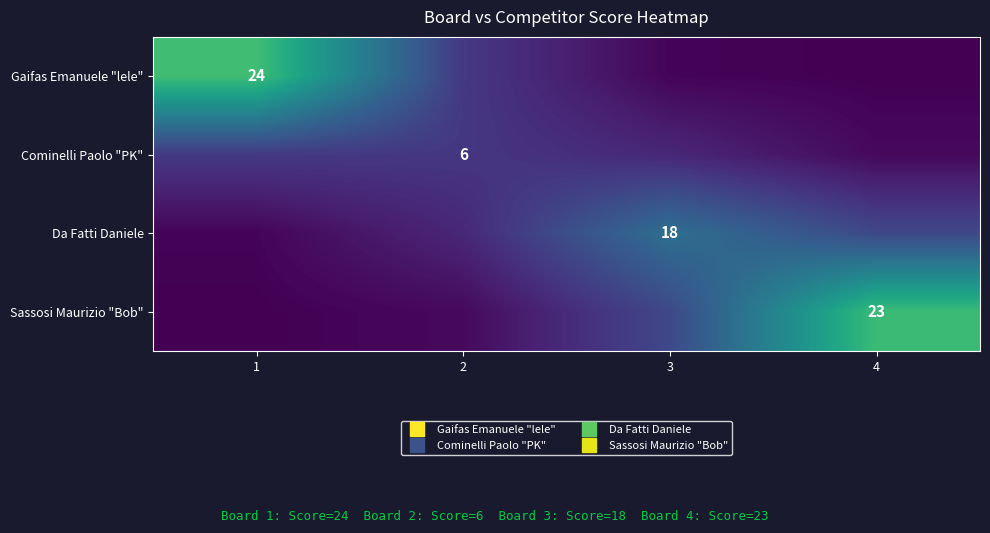

At how many categories does at least one series exceed 4?

4